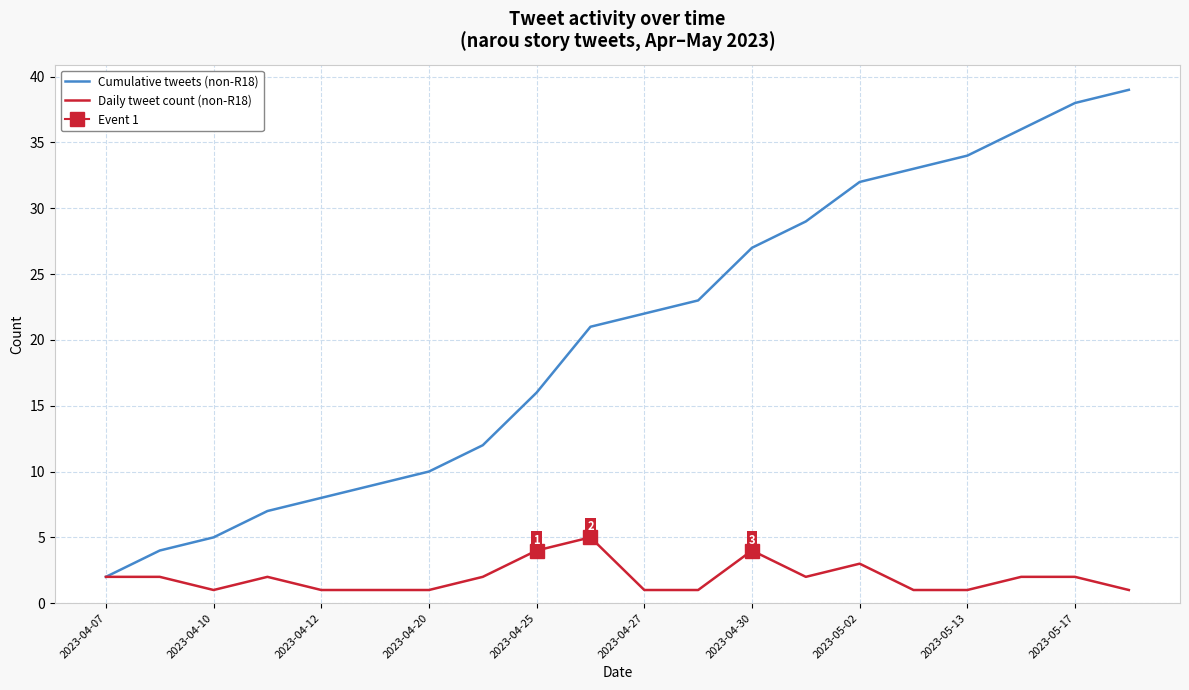

How many series are shown in this chart?

2